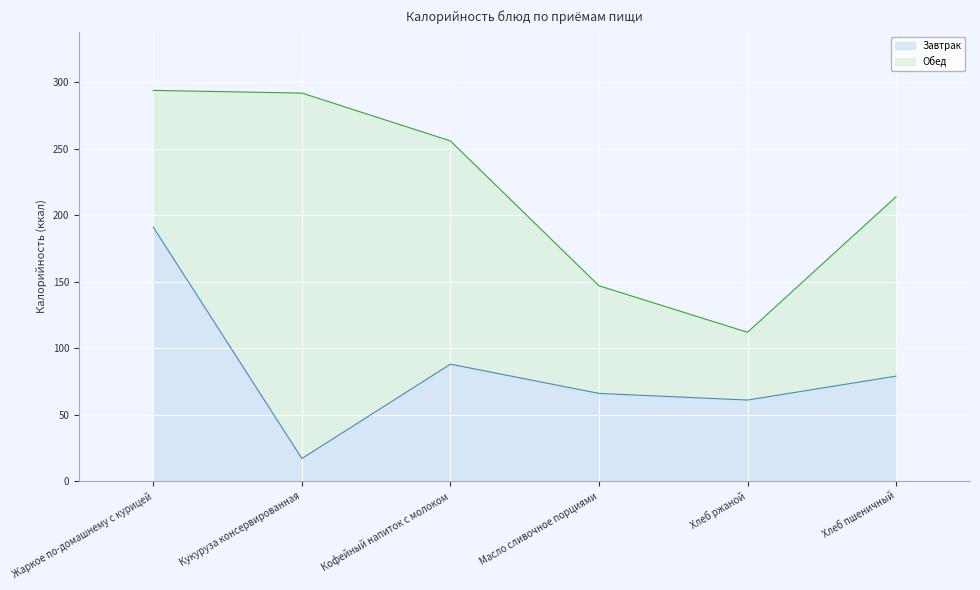

What is the average value?

84